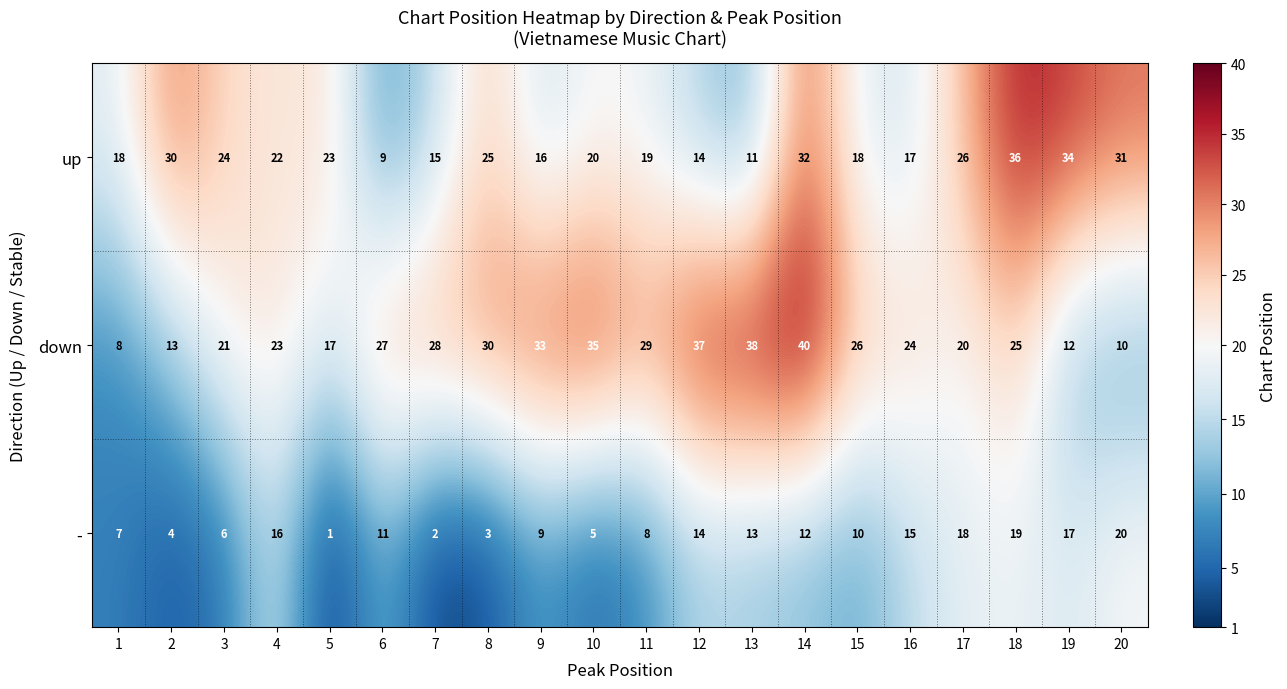

At which label is up closest to 22?

4